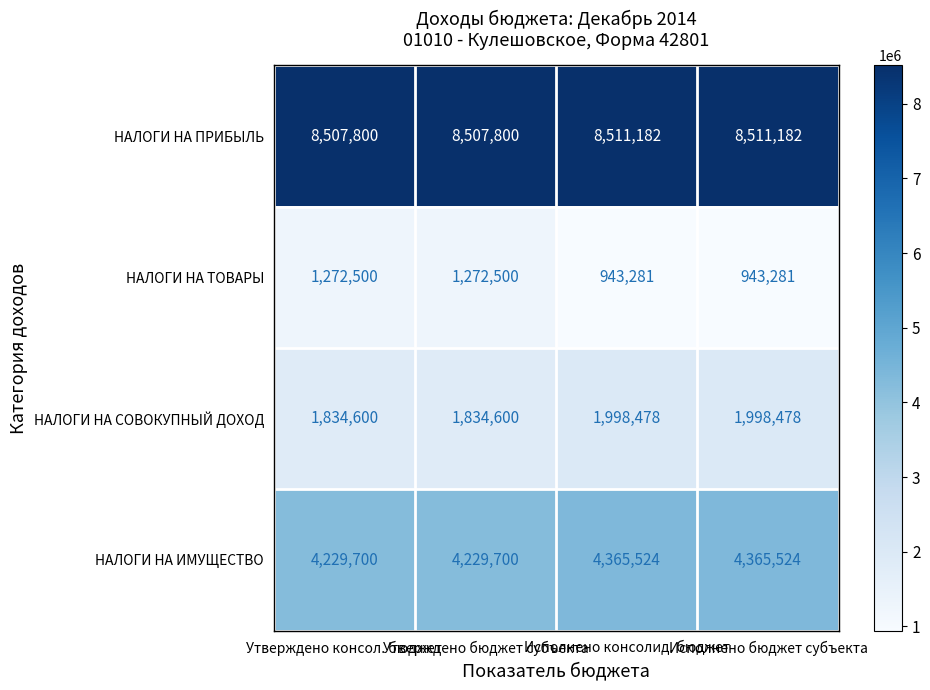

What is the total value across all series at Утверждено консол. бюджет?

15844600